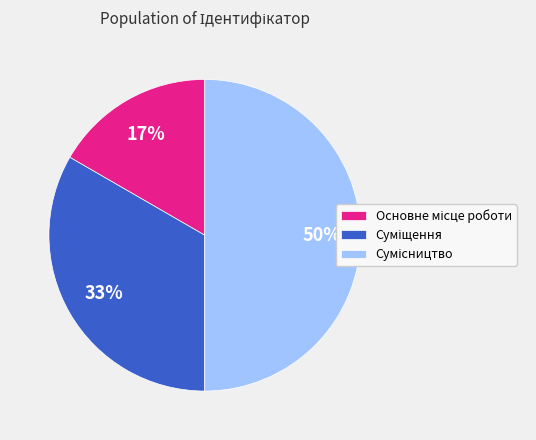

To the nearest percent, what is the average slice percentage?

33%